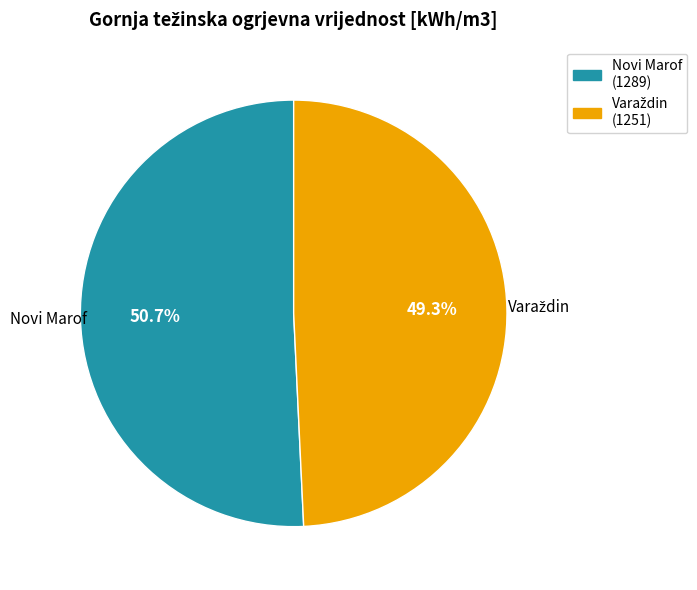

Does any single category account for the majority?

Yes